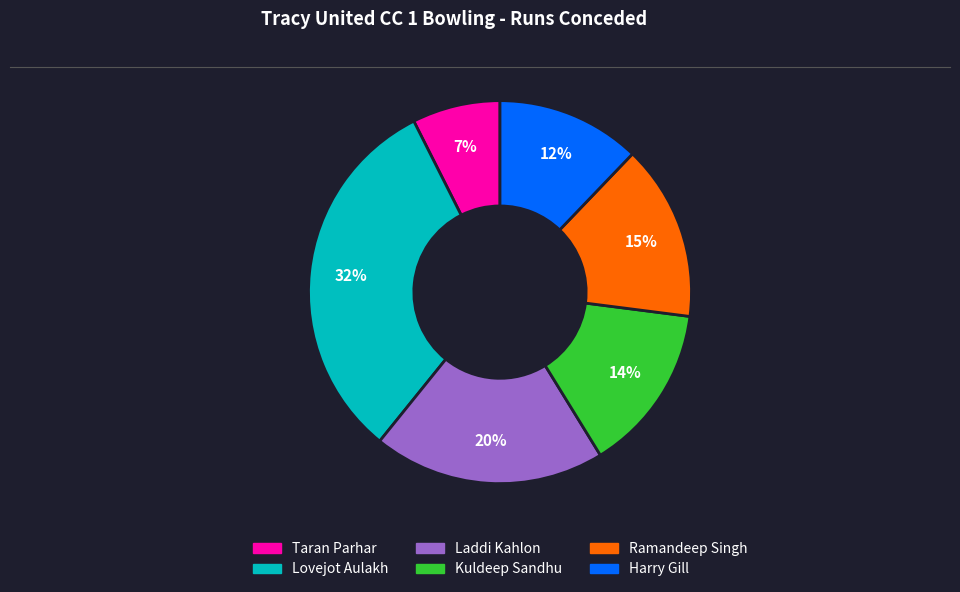

Rank the categories by value from lowest to highest.

Taran Parhar, Harry Gill, Kuldeep Sandhu, Ramandeep Singh, Laddi Kahlon, Lovejot Aulakh